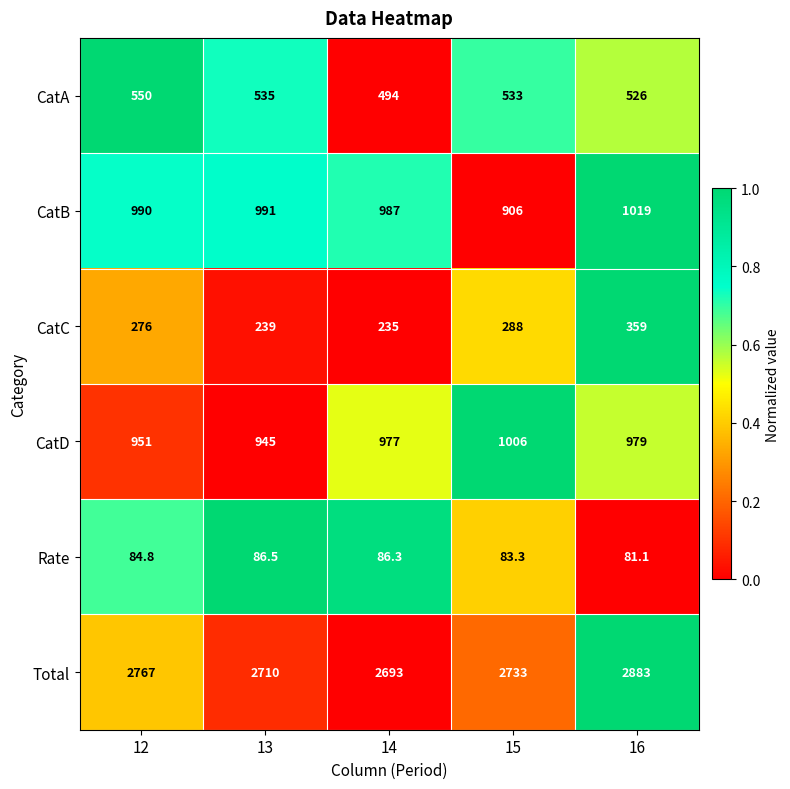

True or false: CatA has a value of 221.5 at 16.

False